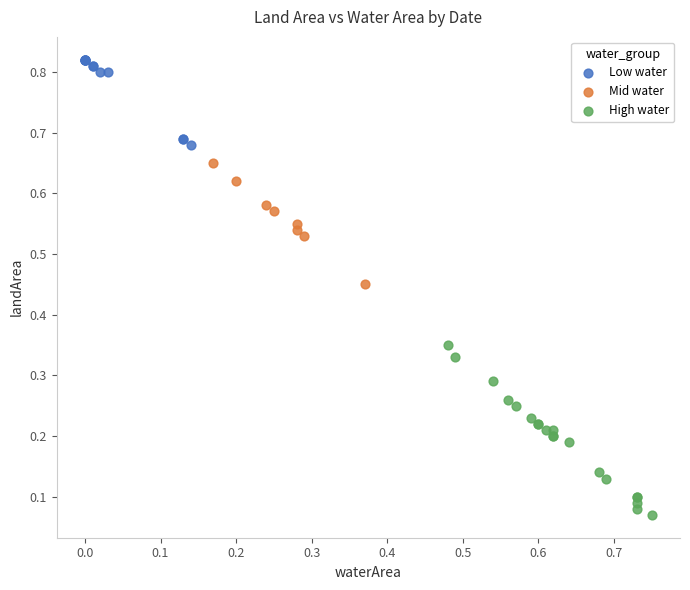

Which series reaches the minimum Y coordinate?

High water